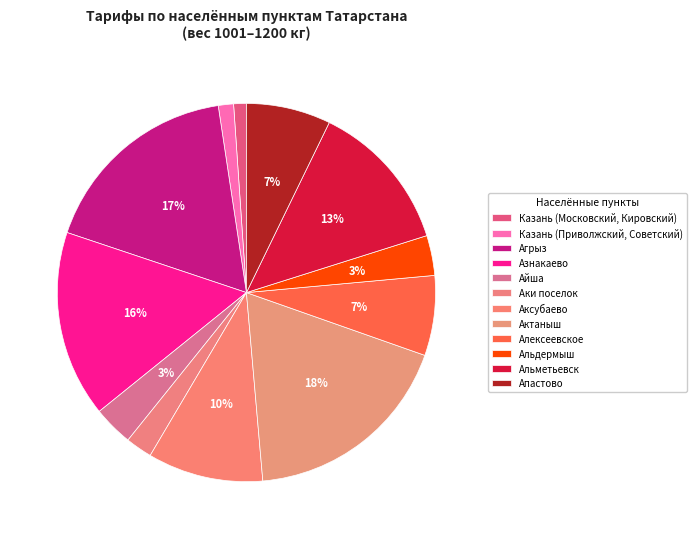

How many slices are in this pie chart?

12